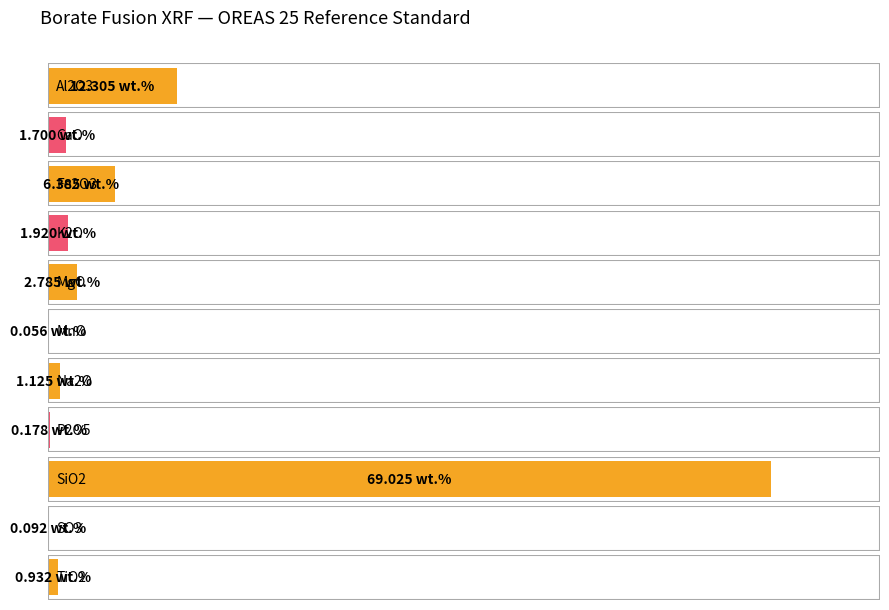

Reading left to right, transcribe all the data shown in this chart.

Al2O3=12.3	CaO=1.7	Fe2O3=6.4	K2O=1.9	MgO=2.8	MnO=0.1	Na2O=1.1	P2O5=0.2	SiO2=69.0	SO3=0.1	TiO2=0.9